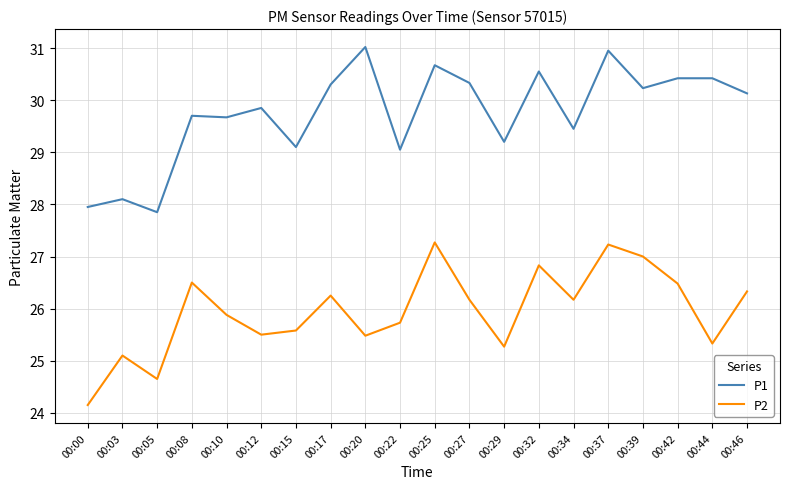

What is the difference between the maximum and minimum values in the P2 series?

3.1